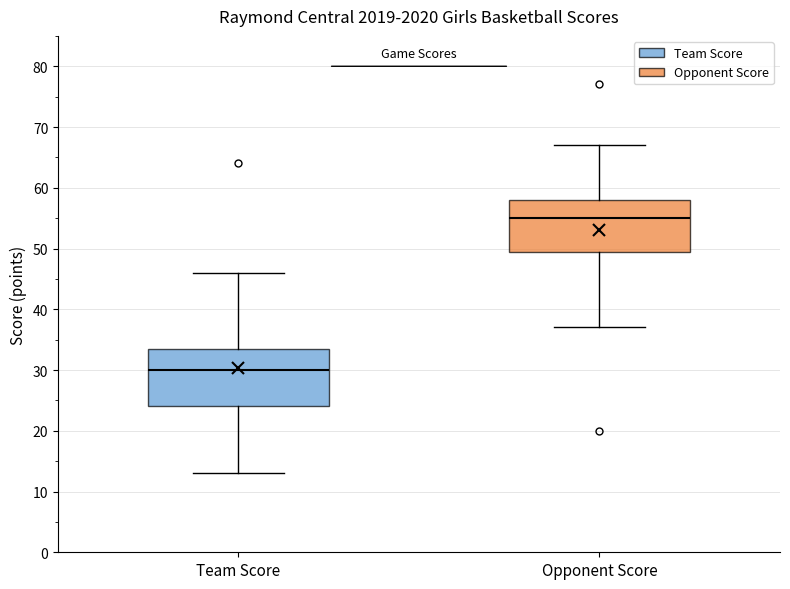

Reading left to right, read every box against the y-axis: the position of its median line, the range the box covers, and the ends of its whiskers. The values are not printed on the chart, so give them approximately, as read against the axis.

Team Score: median 30, box 24 to 34, whiskers 13 to 46
Opponent Score: median 55, box 50 to 58, whiskers 37 to 67